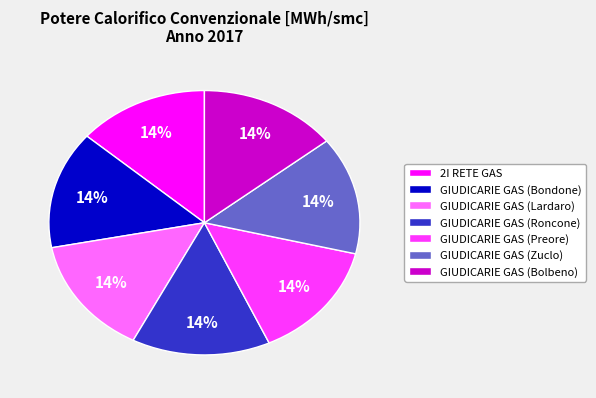

Is the sum of GIUDICARIE GAS (Lardaro) and GIUDICARIE GAS (Zuclo) greater than half?

No